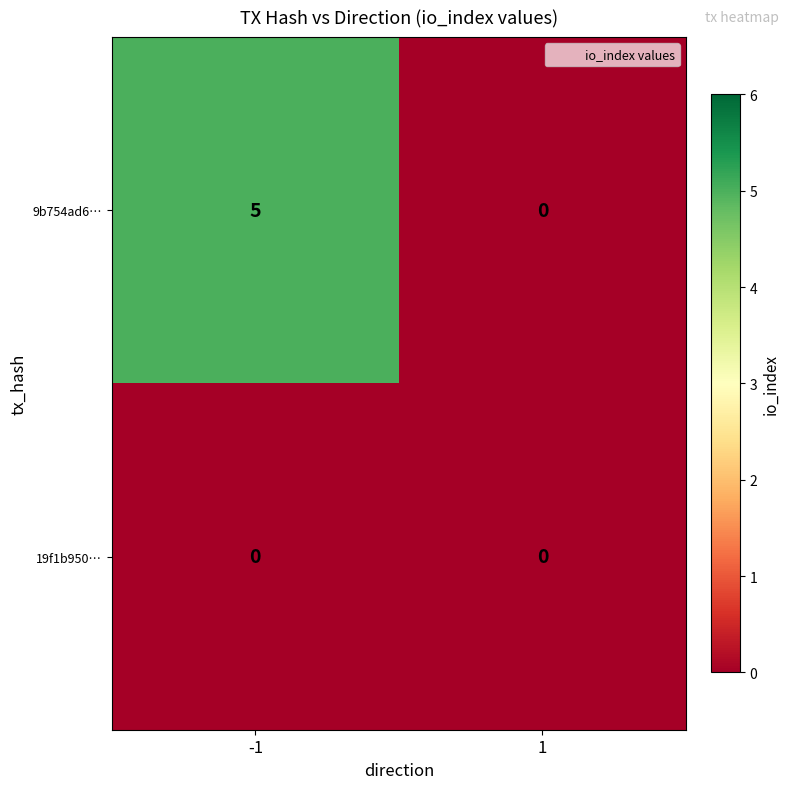

Read the 9b754ad6… value at -1.

5